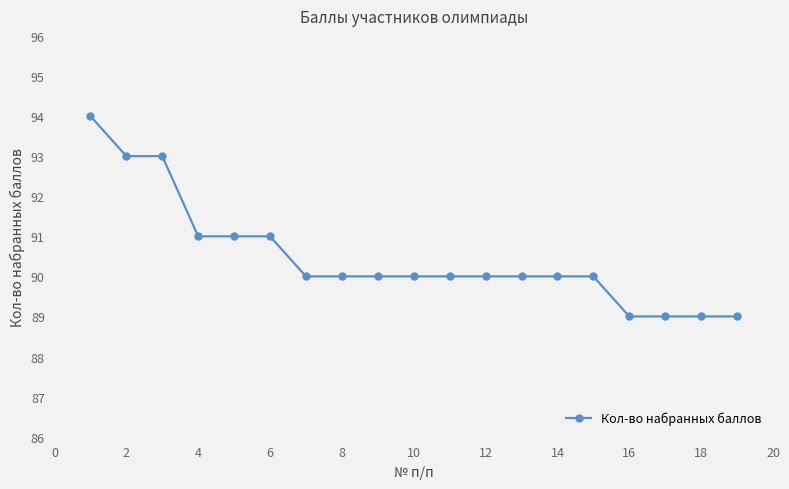

What is the maximum value shown in the chart?

94